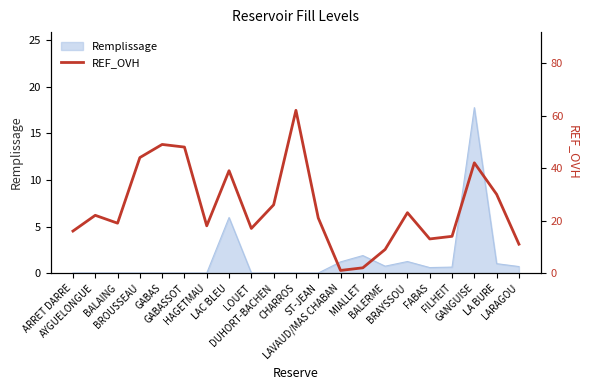

The value at LOUET is 17. True or false?

True